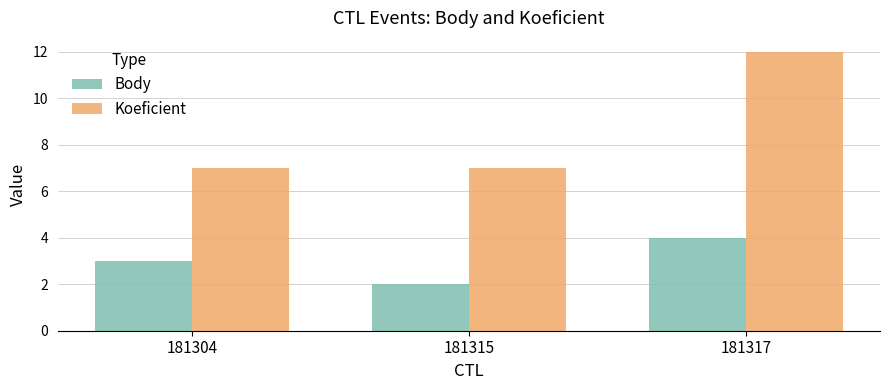

Which series has the widest spread of values?

Koeficient